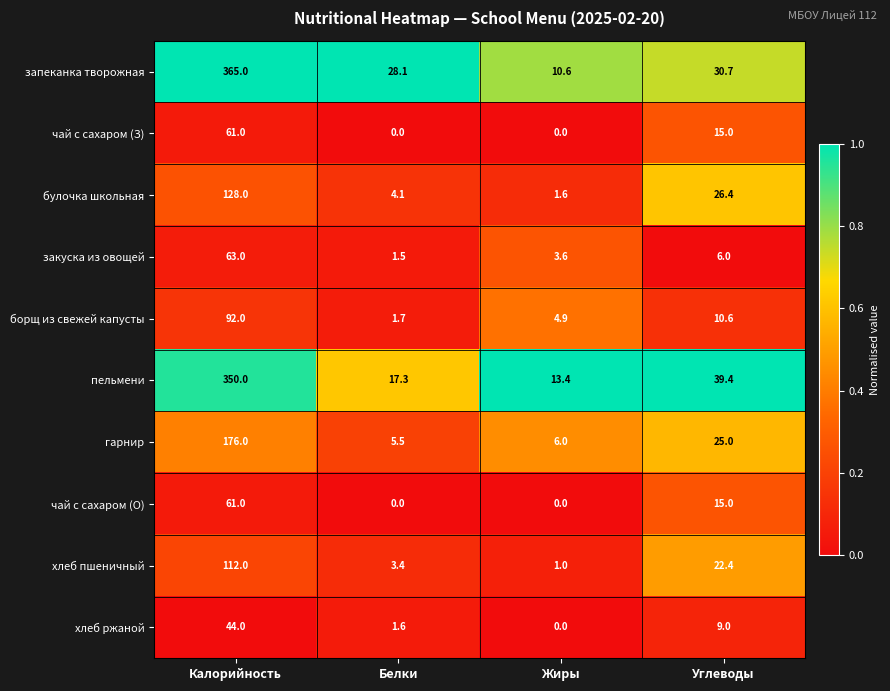

The value of запеканка творожная at Калорийность is 365.0. True or false?

True